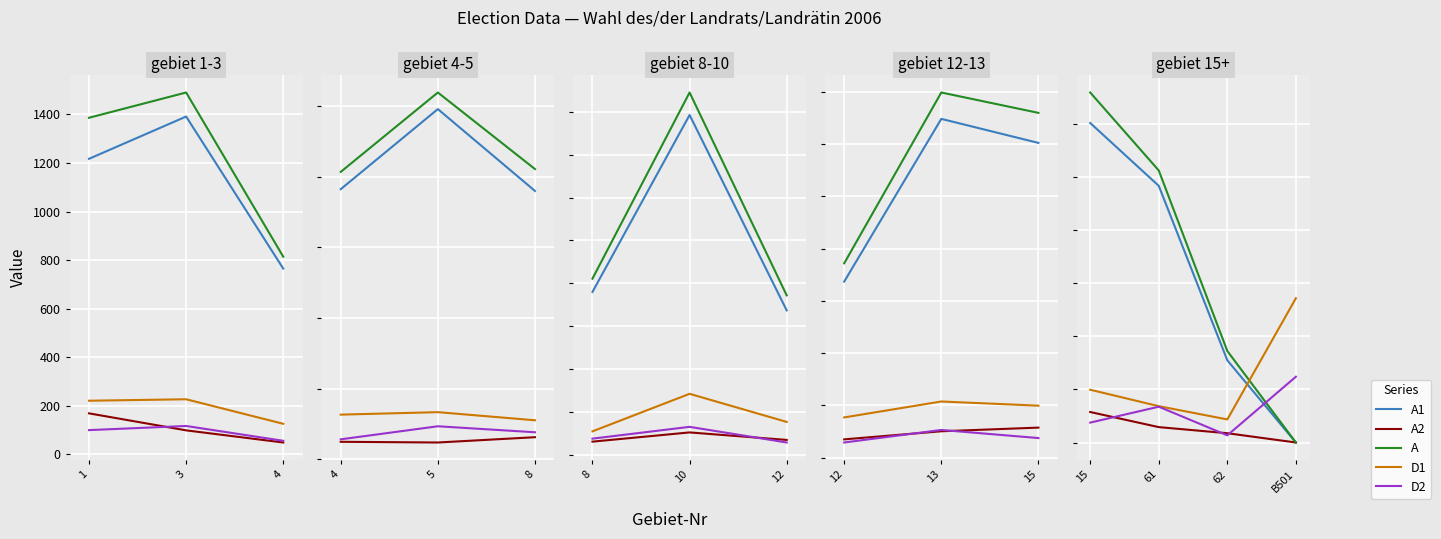

What is the value of the D1 point at the 1st from the left?

199